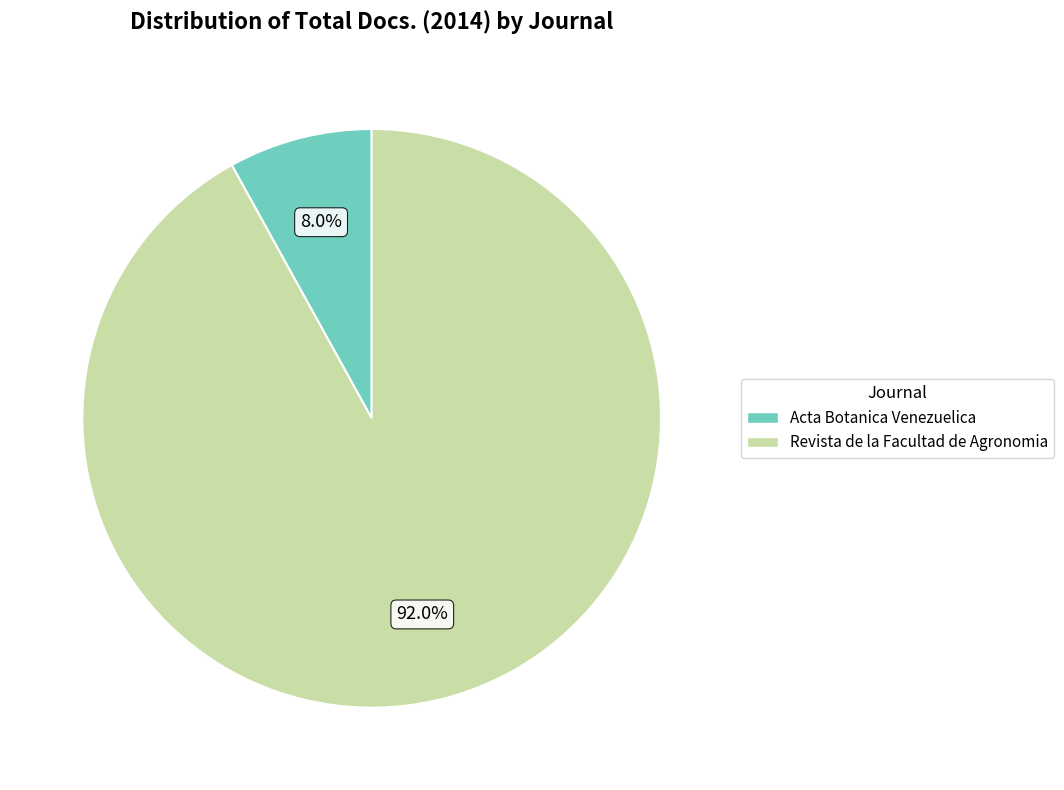

Which slice is the largest?

Revista de la Facultad de Agronomia